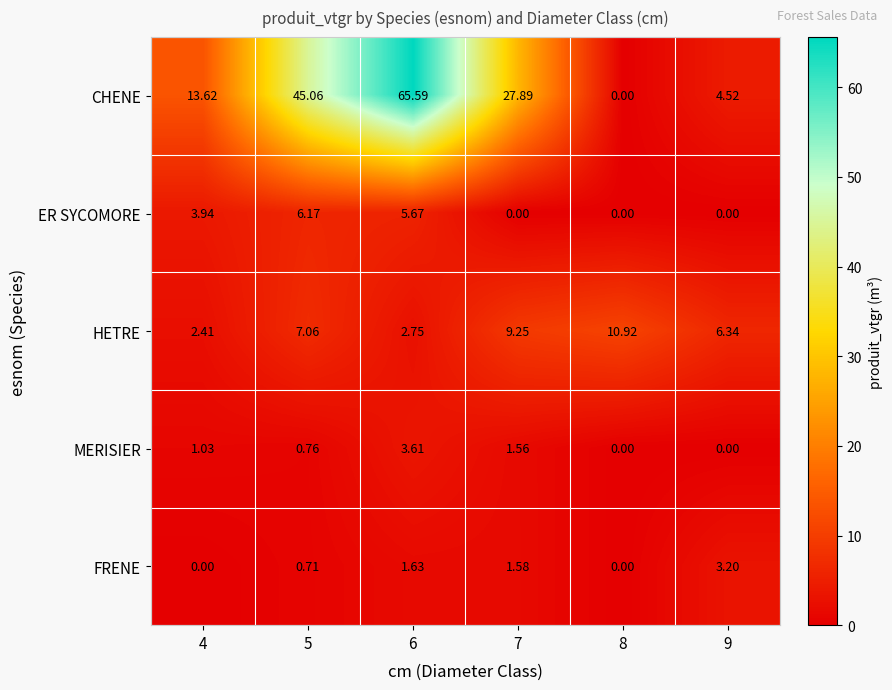

Which series has the largest total across all categories?

CHENE